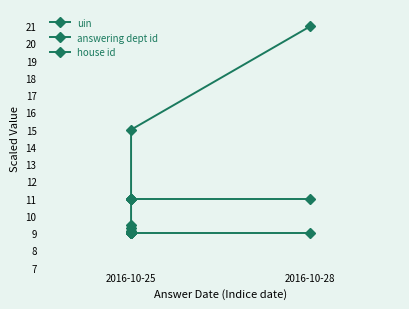

How many lines are shown in the chart?

3